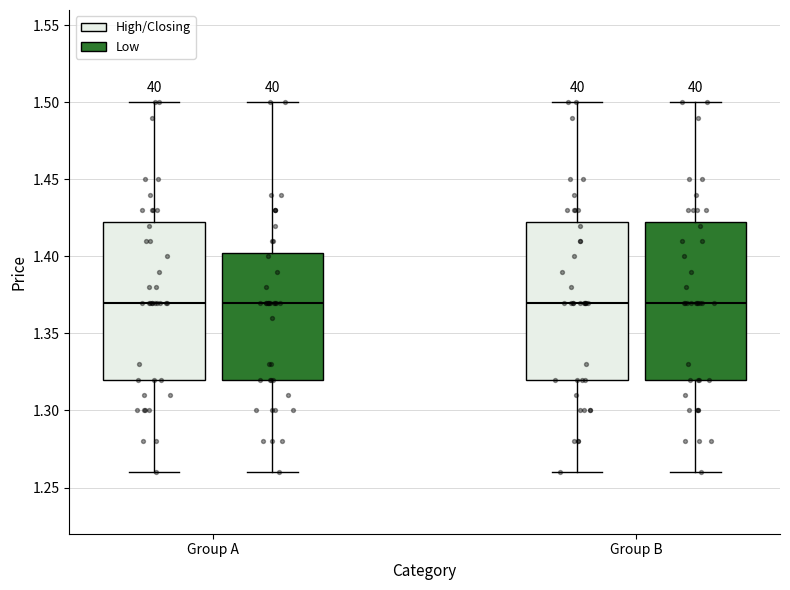

Where is the upper edge of the box for Group A (High/Closing) on the y-axis? The values are not printed on the chart, so give them approximately, as read against the axis.

1.425